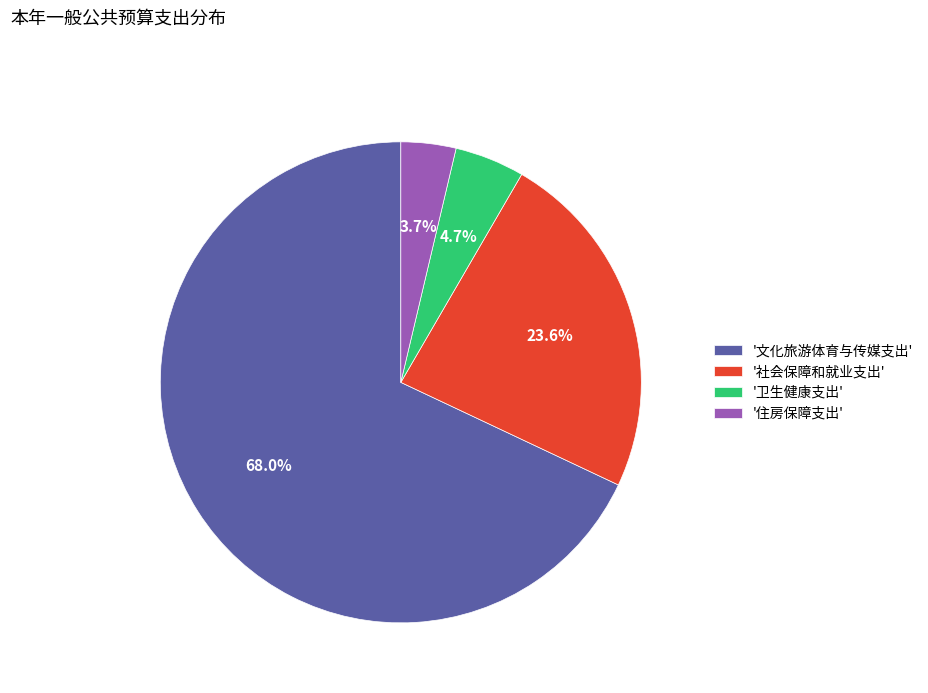

Rank the categories by value from lowest to highest.

'住房保障支出', '卫生健康支出', '社会保障和就业支出', '文化旅游体育与传媒支出'